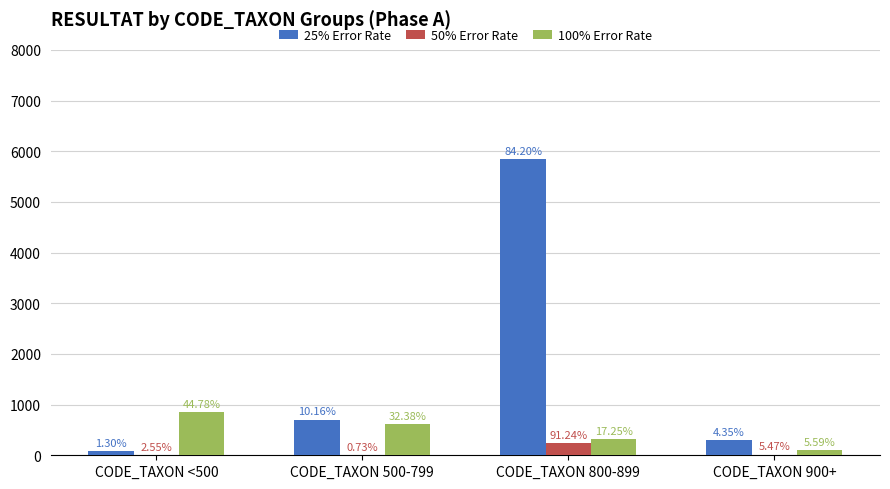

What is the highest value of the 100% Error Rate series?

849